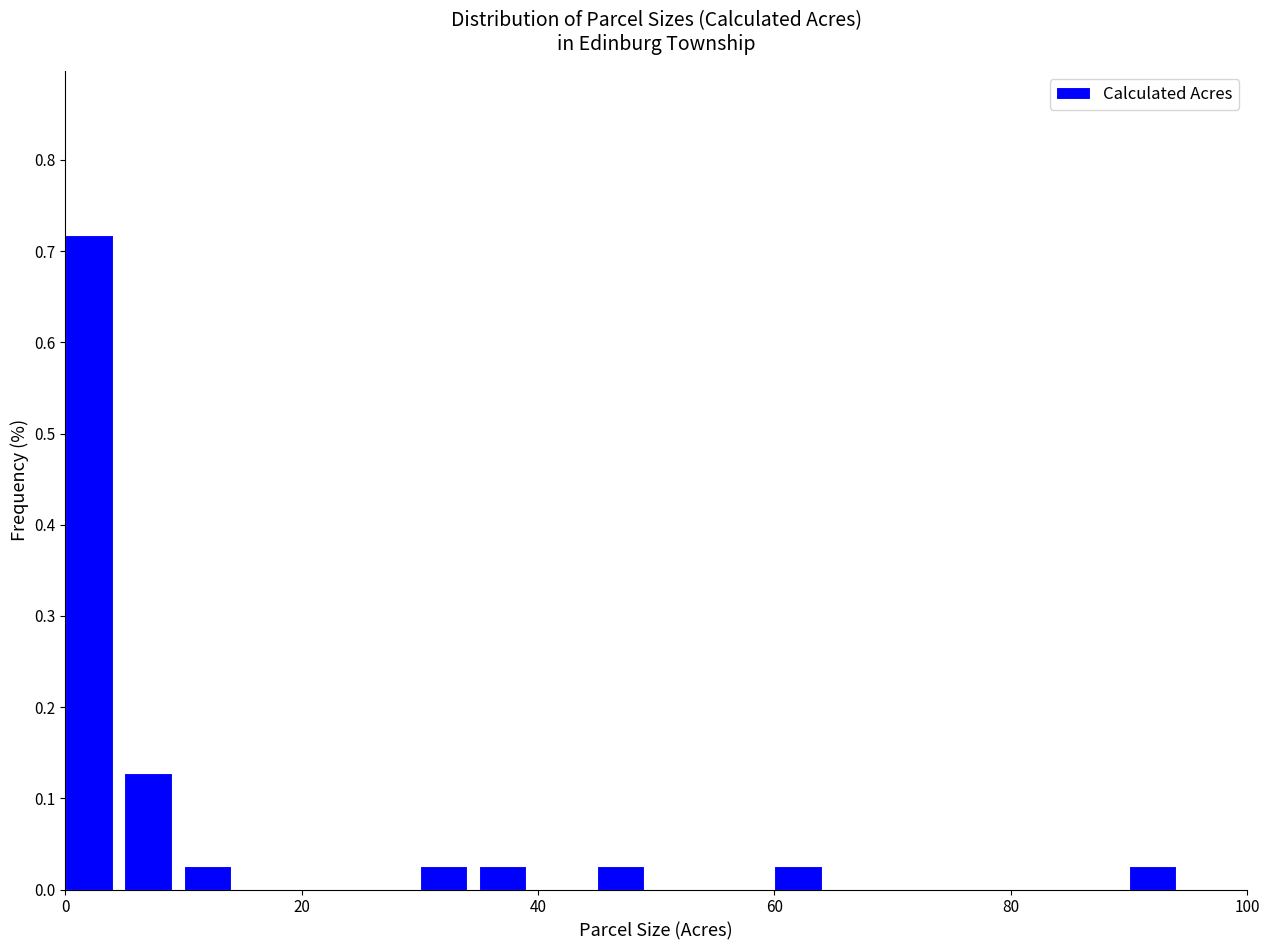

Around what value on the x-axis is the tallest bar? Give the approximate position of its centre, as read against the axis.

2